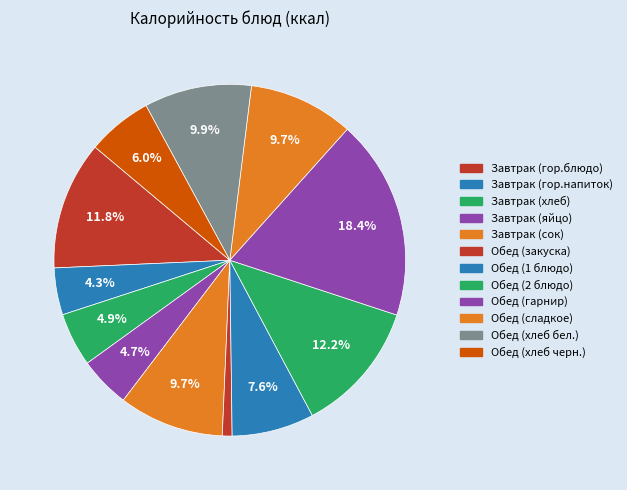

Is Обед (1 блюдо) the majority of the pie?

No